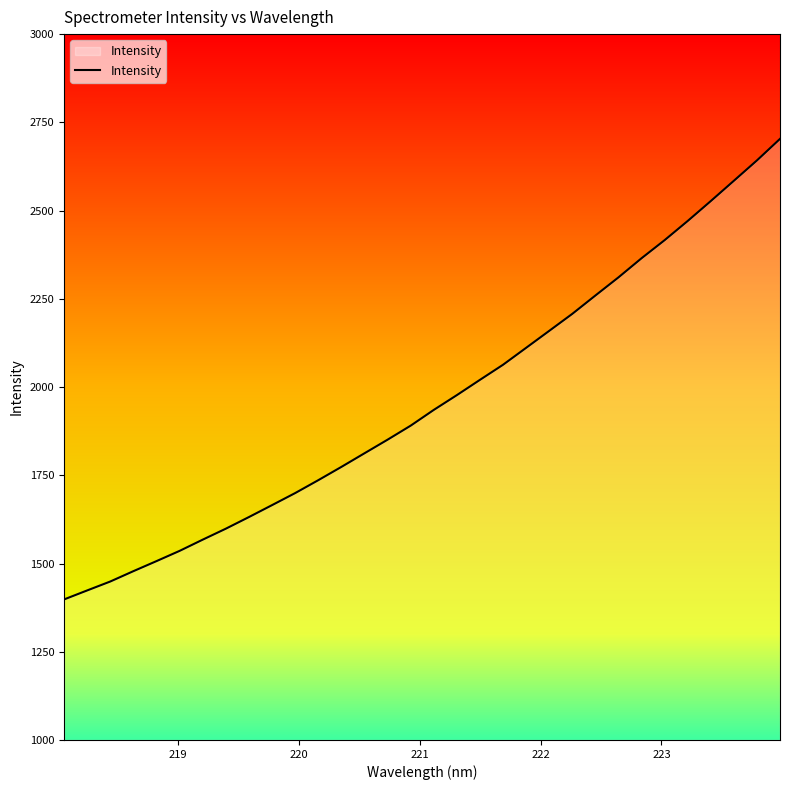

What is the difference between the maximum and minimum values?

1305.0